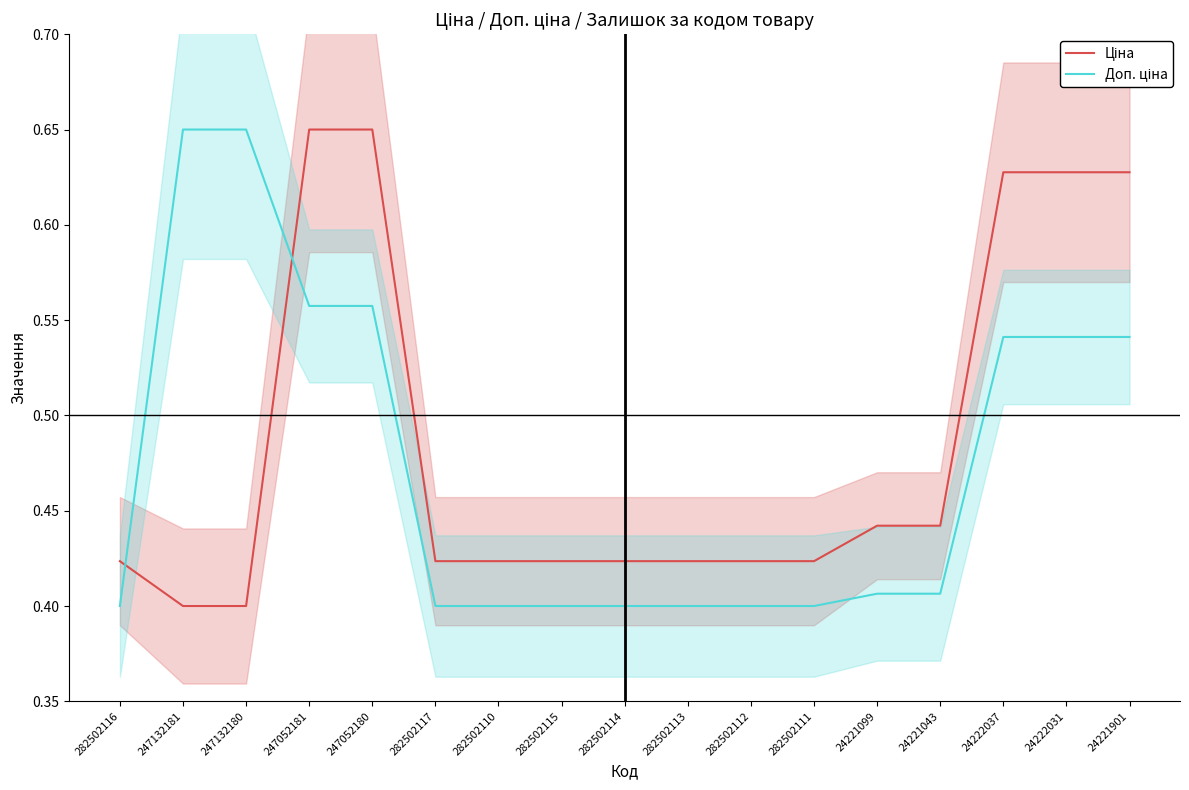

What is the label of the 5th point from the right?

24221099